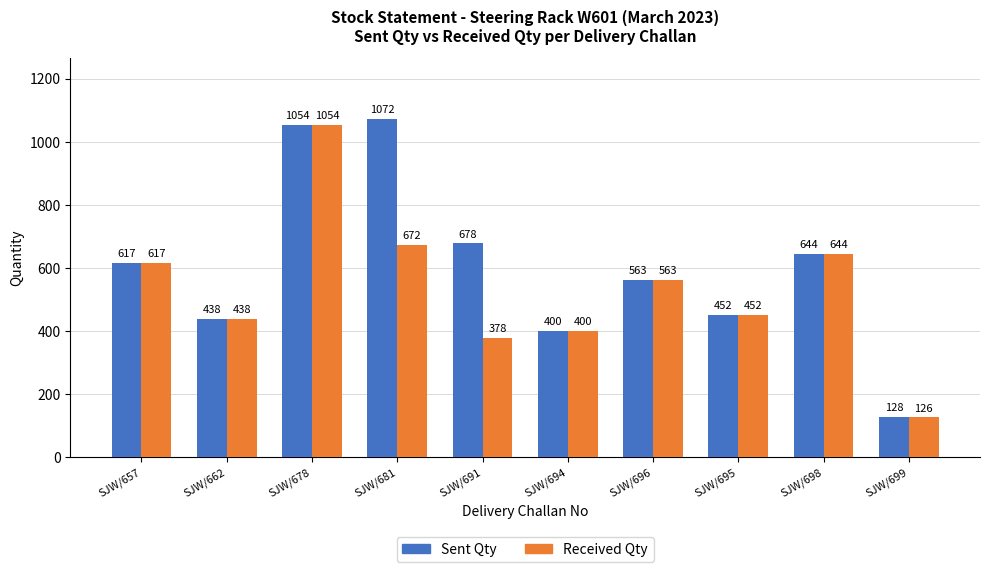

Reading left to right, transcribe all the data shown in this chart.

Sent Qty: 617	438	1054	1072	678	400	563	452	644	128
Received Qty: 617	438	1054	672	378	400	563	452	644	126